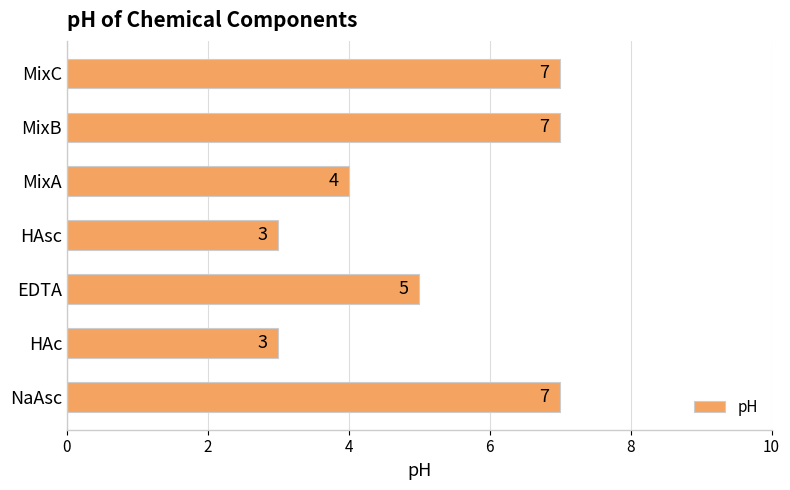

The value at HAsc is 1. True or false?

False